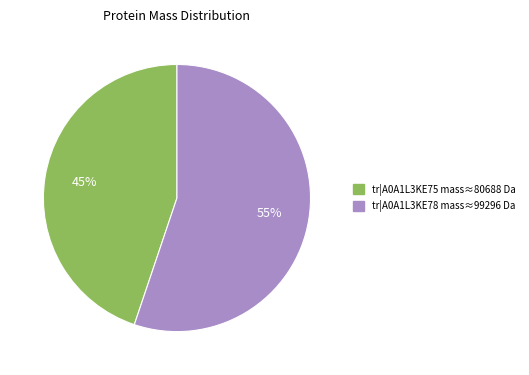

To the nearest percent, what is the average slice percentage?

50%